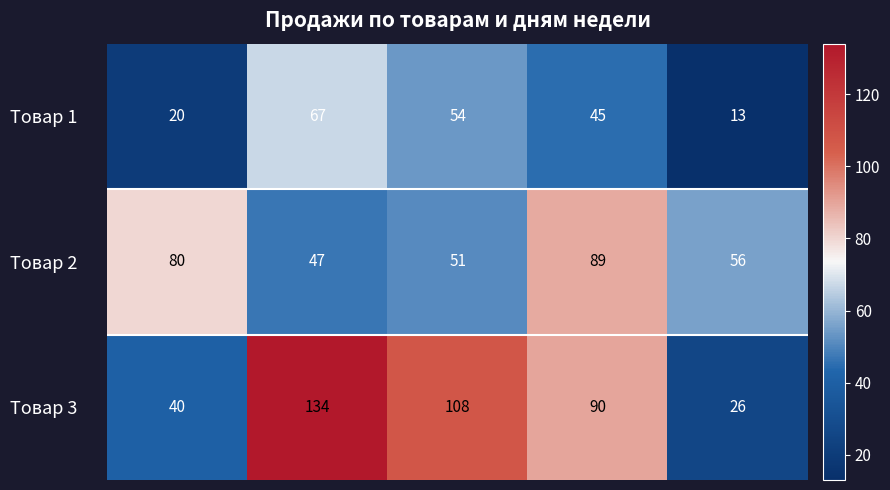

Reading right to left, extract all data points from this chart.

Товар 1: 13	45	54	67	20
Товар 2: 56	89	51	47	80
Товар 3: 26	90	108	134	40